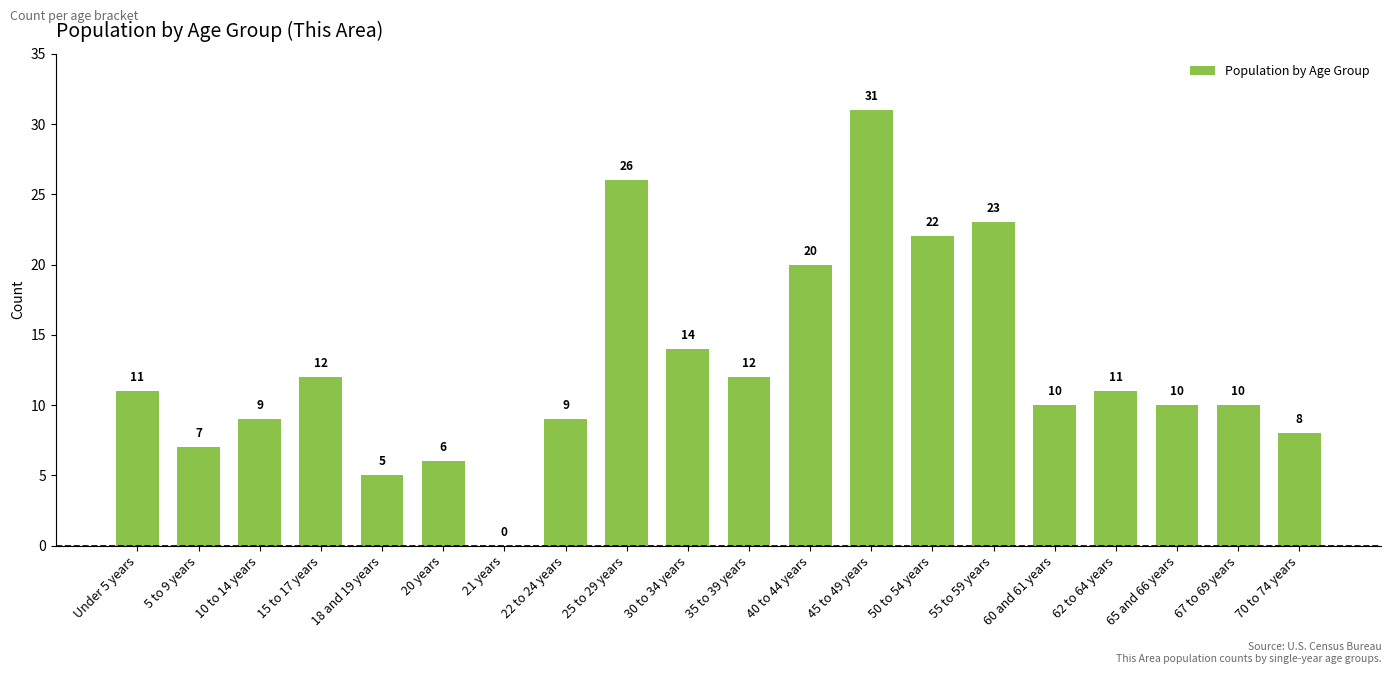

Between 5 to 9 years and 10 to 14 years, which is larger?

10 to 14 years